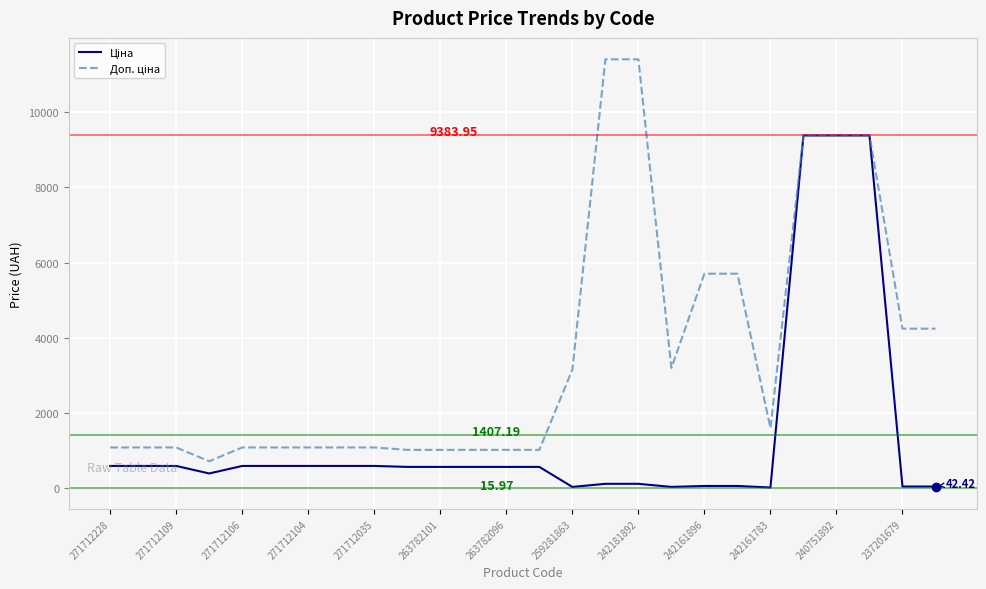

What is the label of the 2nd point from the left?

271712109